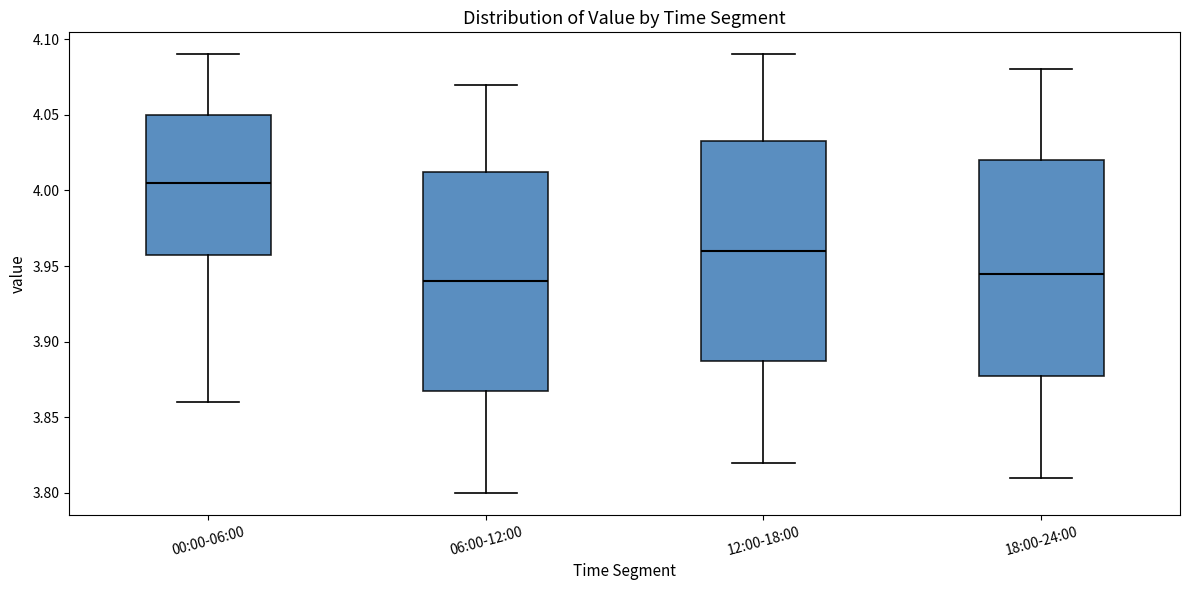

Reading left to right, transcribe this box plot: for each box, give where its median line is, the range the box spans, and where its two whiskers end, as read against the y-axis. The values are not printed on the chart, so give them approximately, as read against the axis.

00:00-06:00: median 4.005, box 3.960 to 4.050, whiskers 3.860 to 4.090
06:00-12:00: median 3.940, box 3.870 to 4.015, whiskers 3.800 to 4.070
12:00-18:00: median 3.960, box 3.890 to 4.035, whiskers 3.820 to 4.090
18:00-24:00: median 3.945, box 3.880 to 4.020, whiskers 3.810 to 4.080